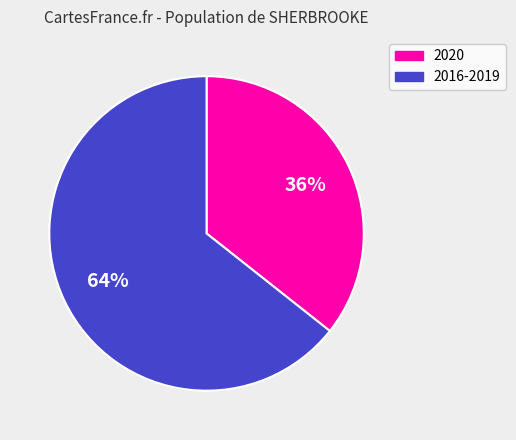

To the nearest percent, what is the average slice percentage?

50%